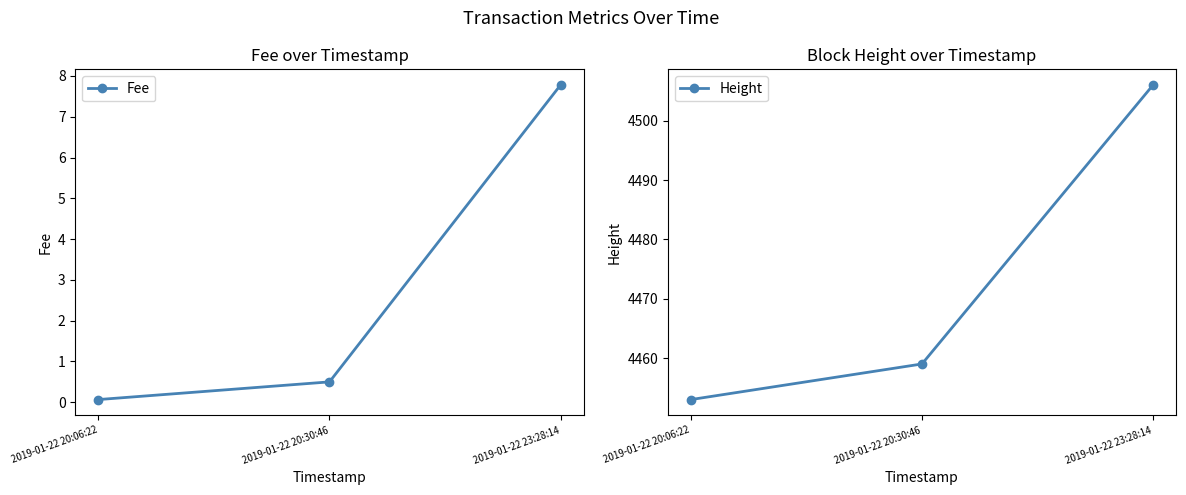

How many values in the Height series exceed 4459?

1